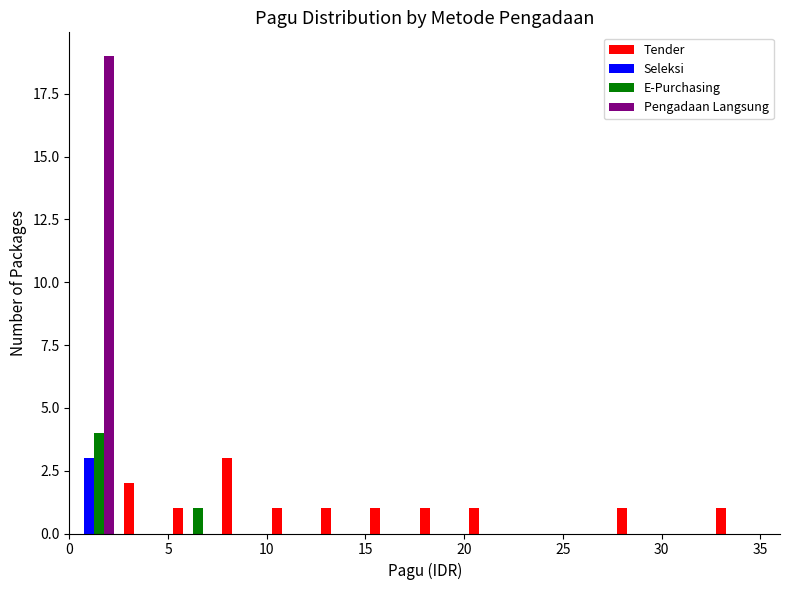

What is the height of the E-Purchasing bar covering 0.0 to 2.5 on the x-axis? The values are not printed on the chart, so give them approximately, as read against the axis.

4